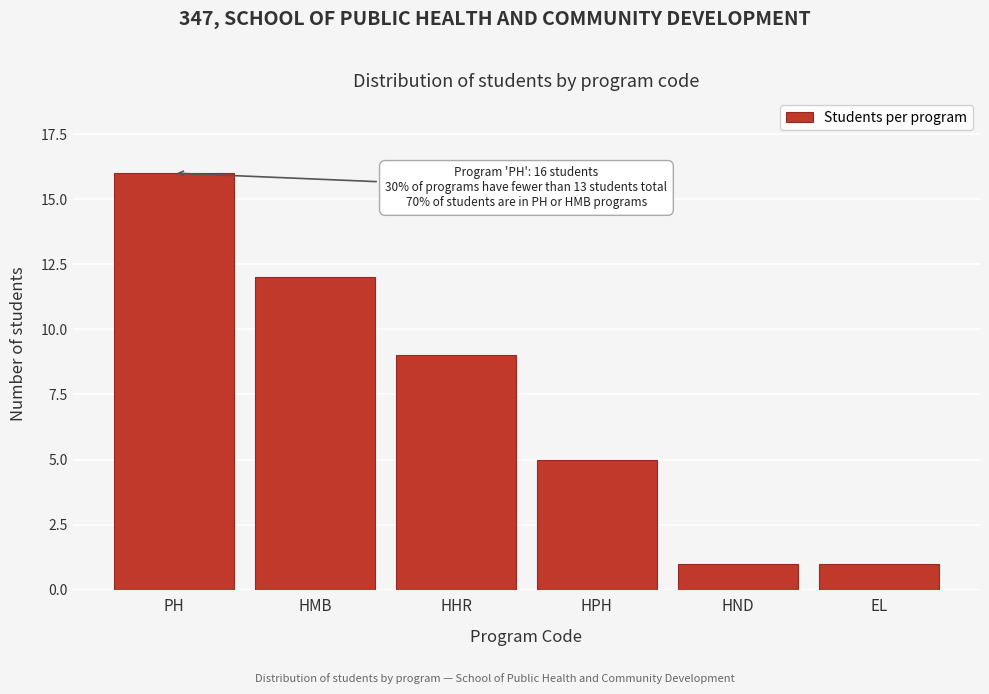

Reading right to left, extract all data points from this chart.

1	1	5	9	12	16